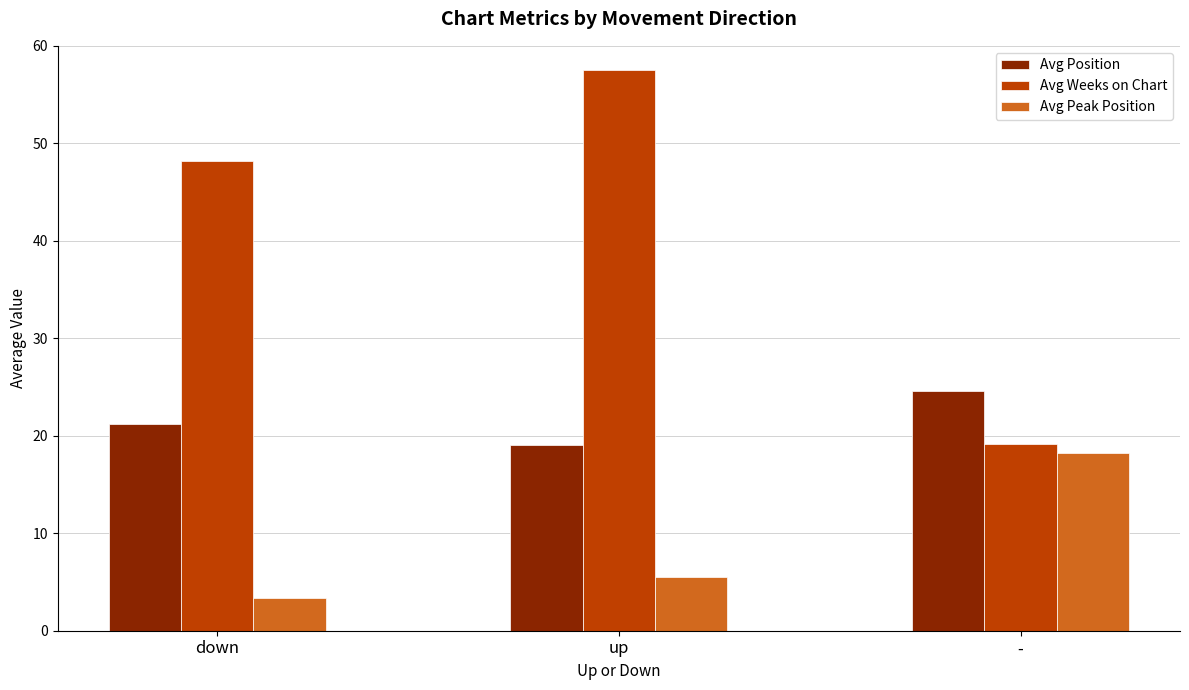

What is the total value across all series at down?

72.8